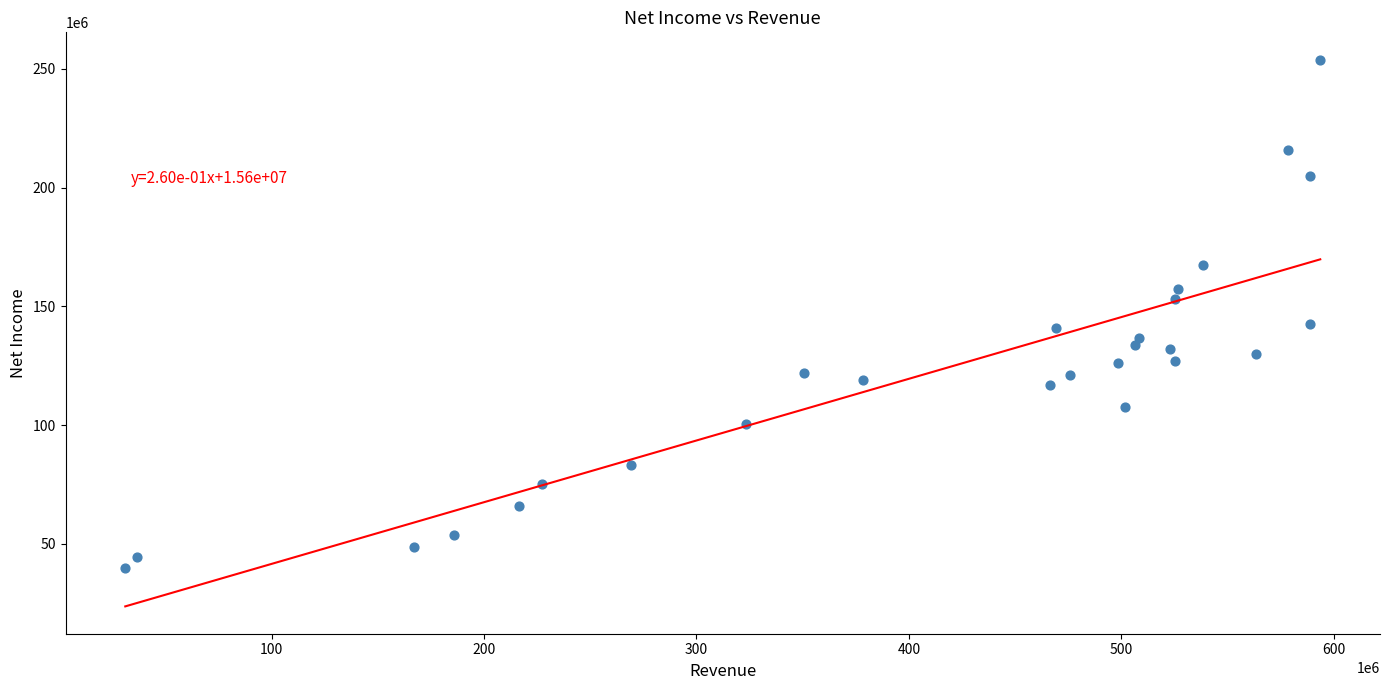

What is the range of X values (max minus min)?

562439000